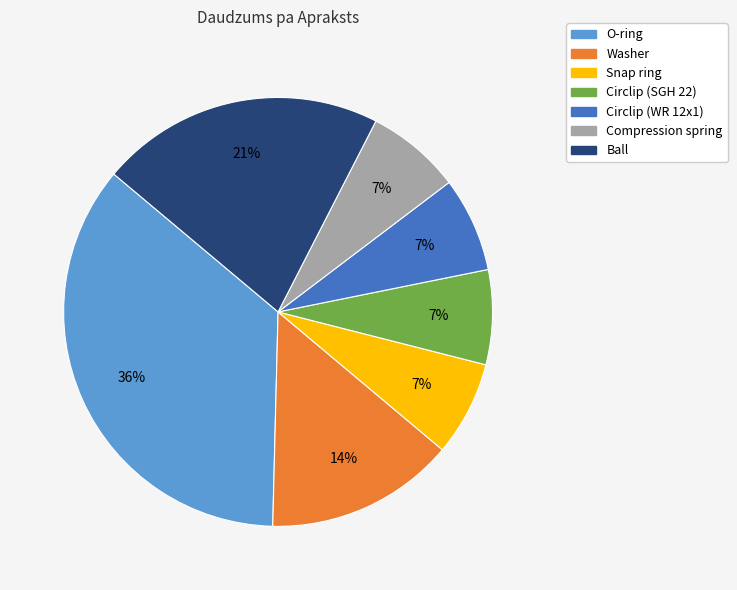

Combined, do Washer and Snap ring account for over 50%?

No